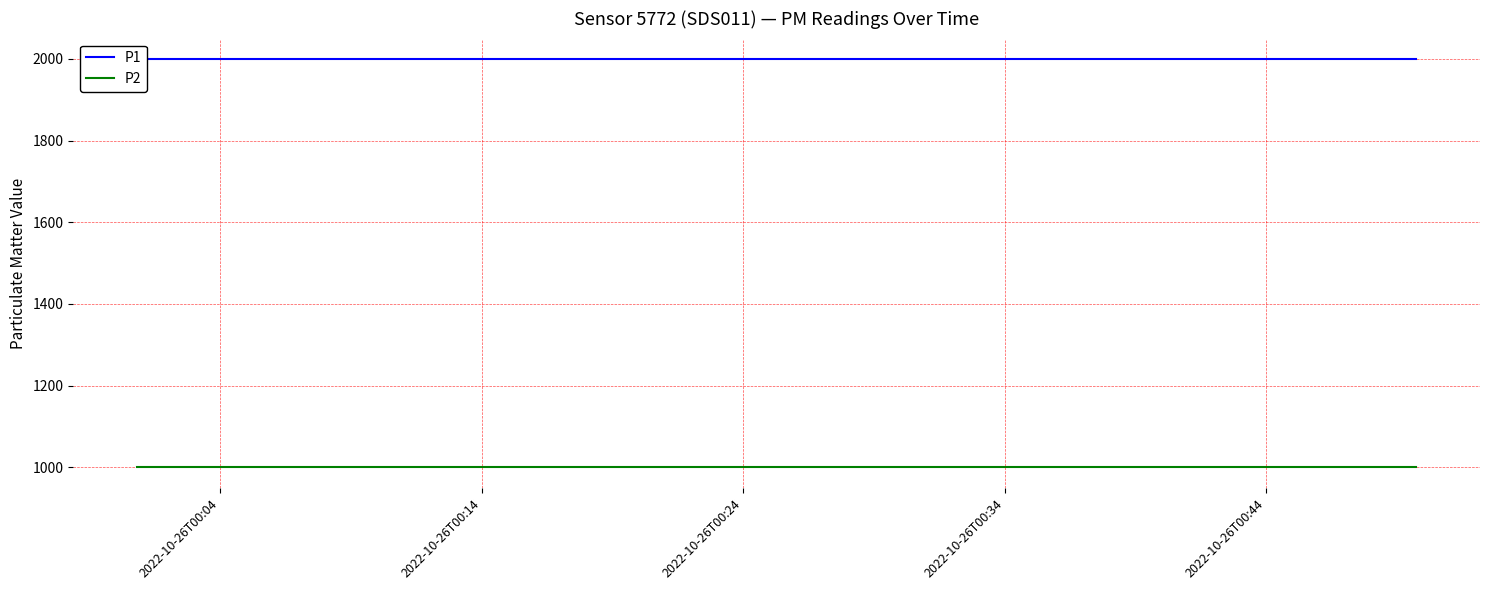

Read the P2 value at 2022-10-26T00:44.

999.9